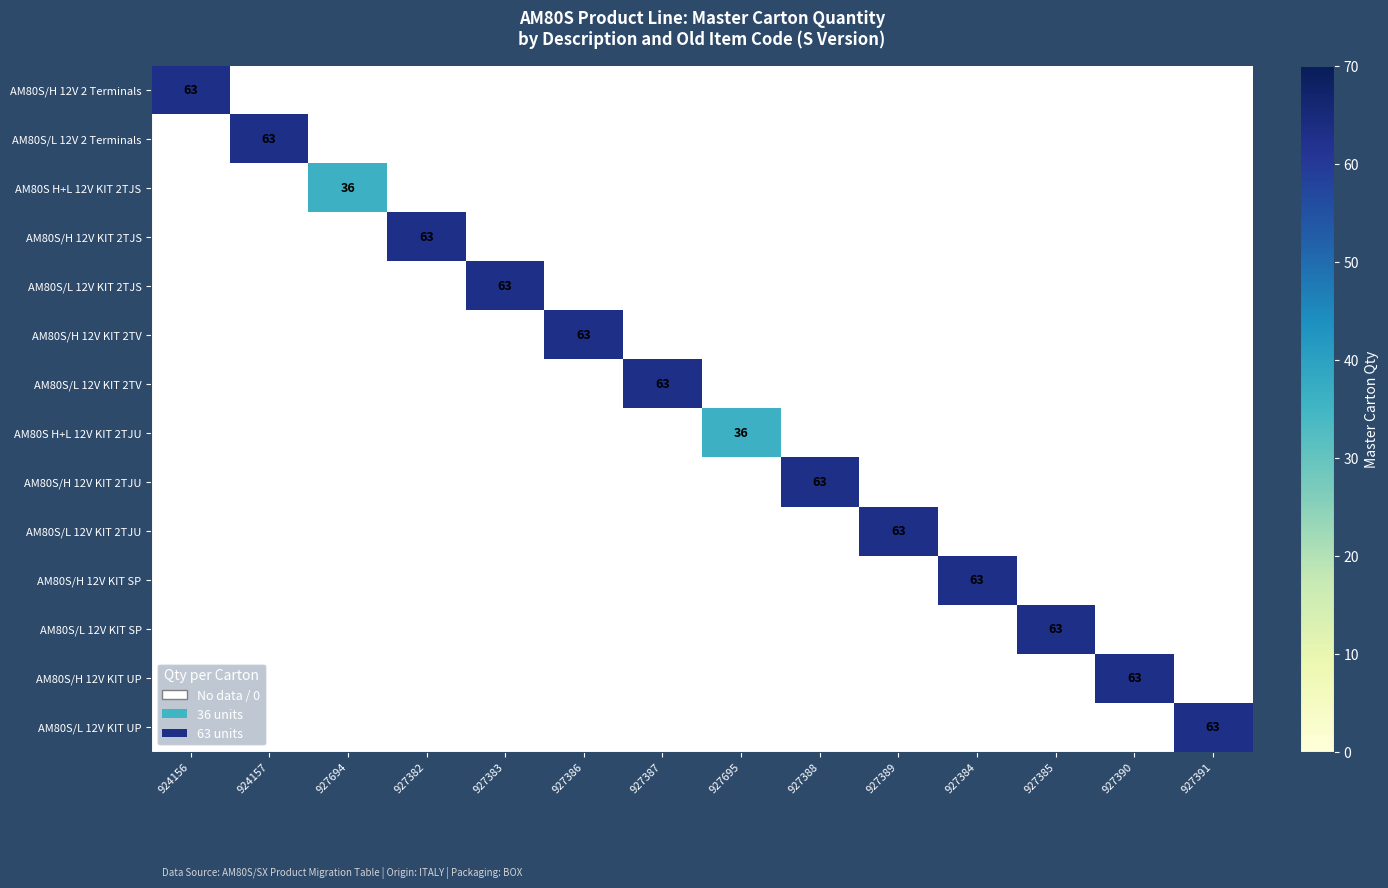

Is it true that AM80S/H 12V 2 Terminals equals 98 at 924156?

False